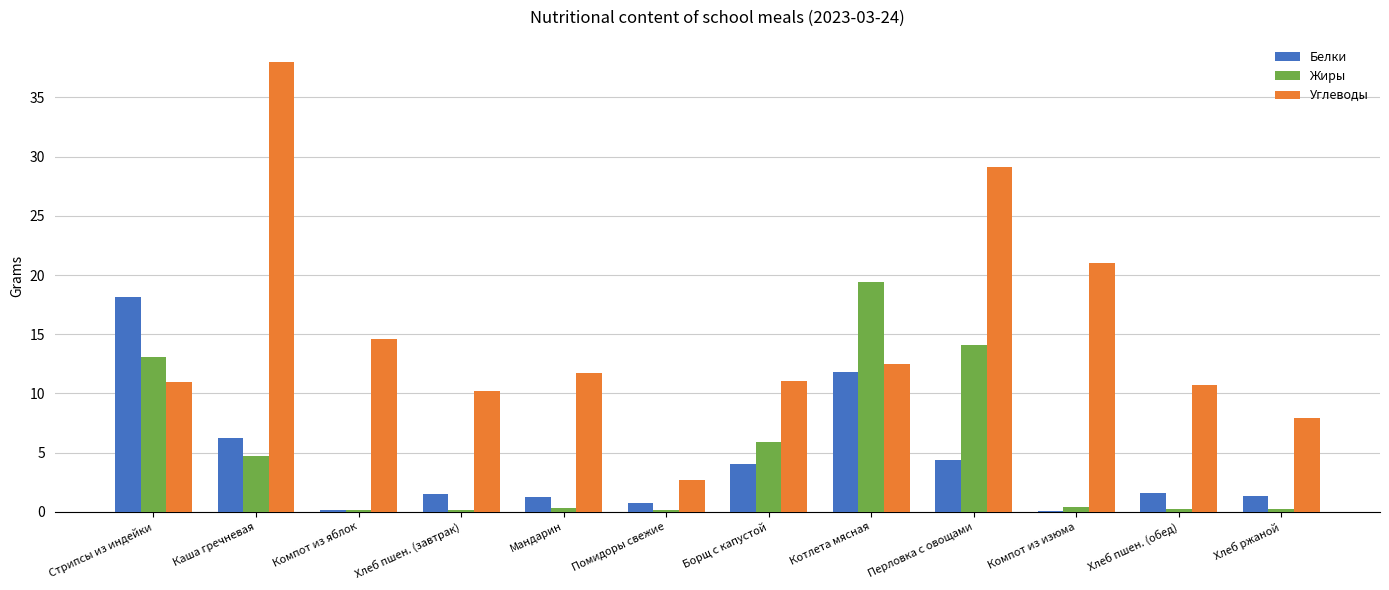

What is the total value across all series at Перловка с овощами?

47.6